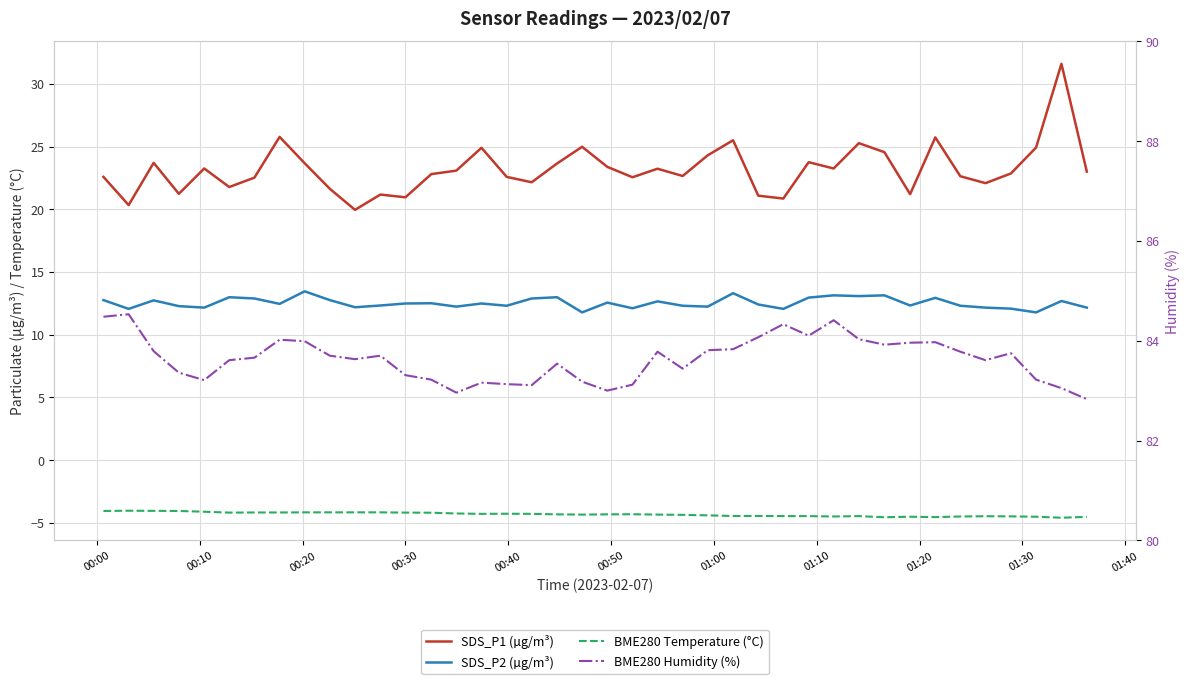

How many interior local peaks does the SDS_P1 (µg/m³) series have?

12